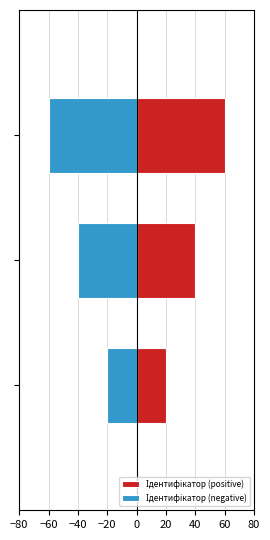

Reading left to right, transcribe all the data shown in this chart.

Ідентифікатор (positive): 20	40	60
Ідентифікатор (negative): -20	-40	-60